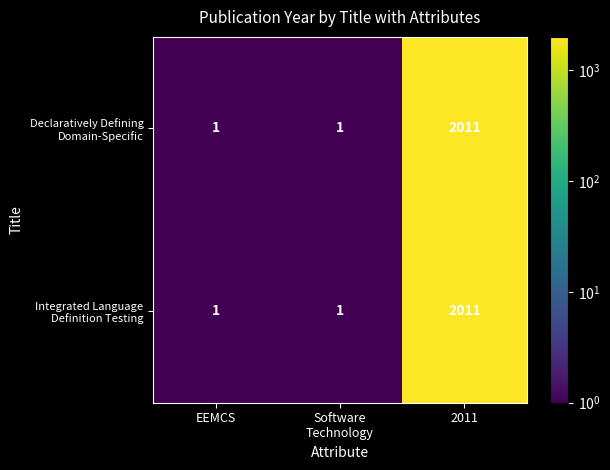

What is the total value across all series at 2011?

4022